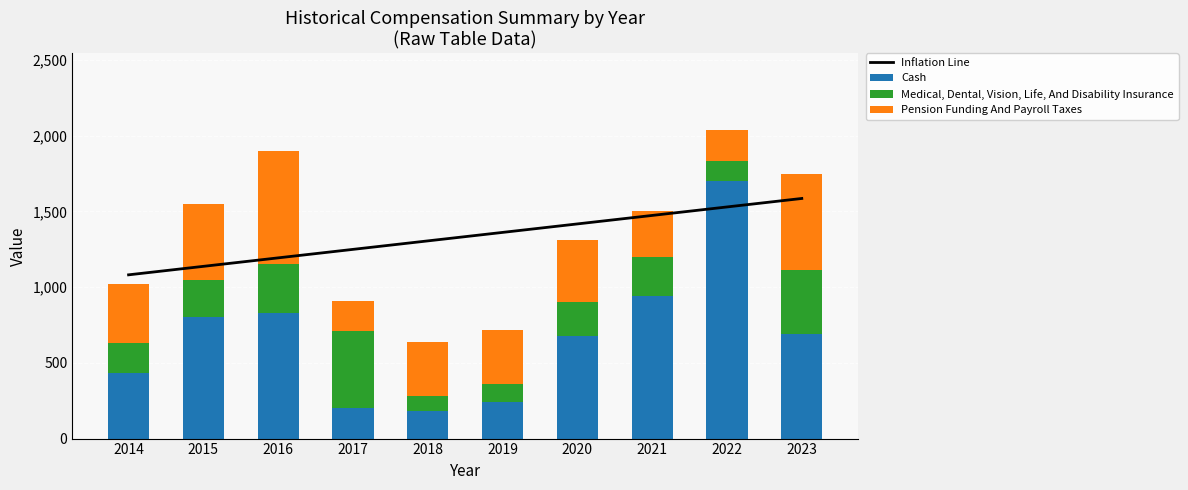

Which series has the widest spread of values?

Cash